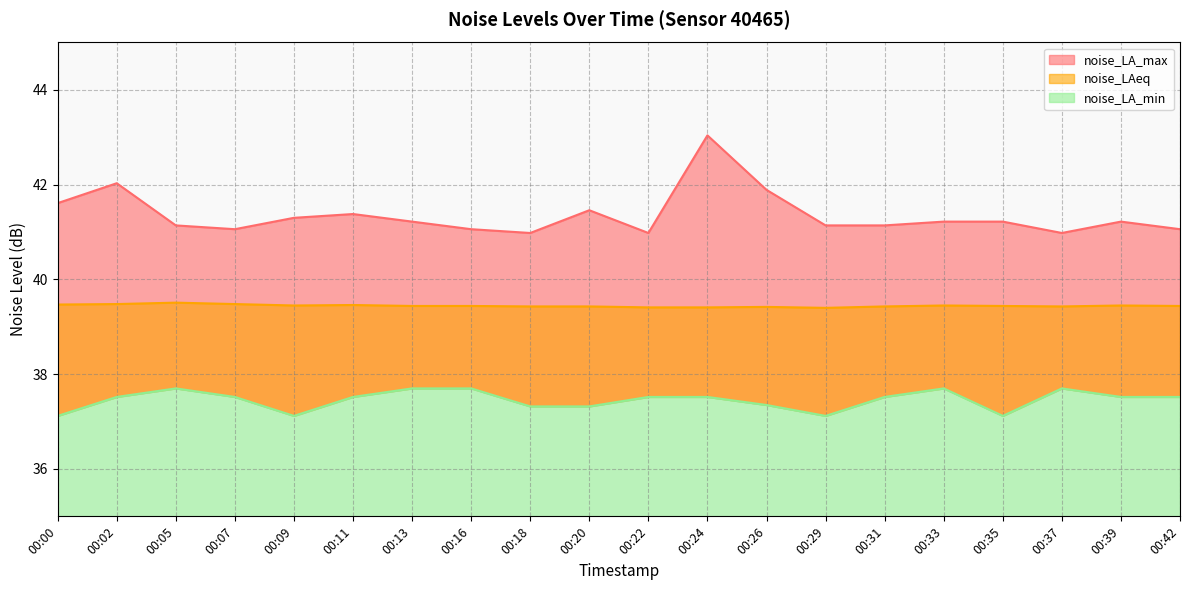

Rank the categories by noise_LAeq value from lowest to highest.

00:29, 00:22, 00:24, 00:26, 00:18, 00:20, 00:31, 00:37, 00:13, 00:16, 00:35, 00:42, 00:09, 00:33, 00:39, 00:11, 00:00, 00:02, 00:07, 00:05